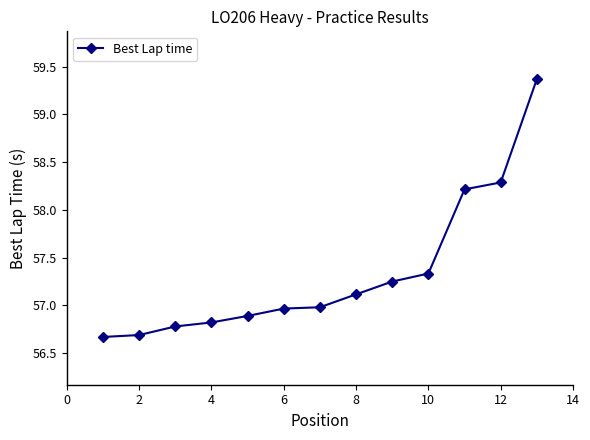

What is the value of the 12th point from the left?

58.3